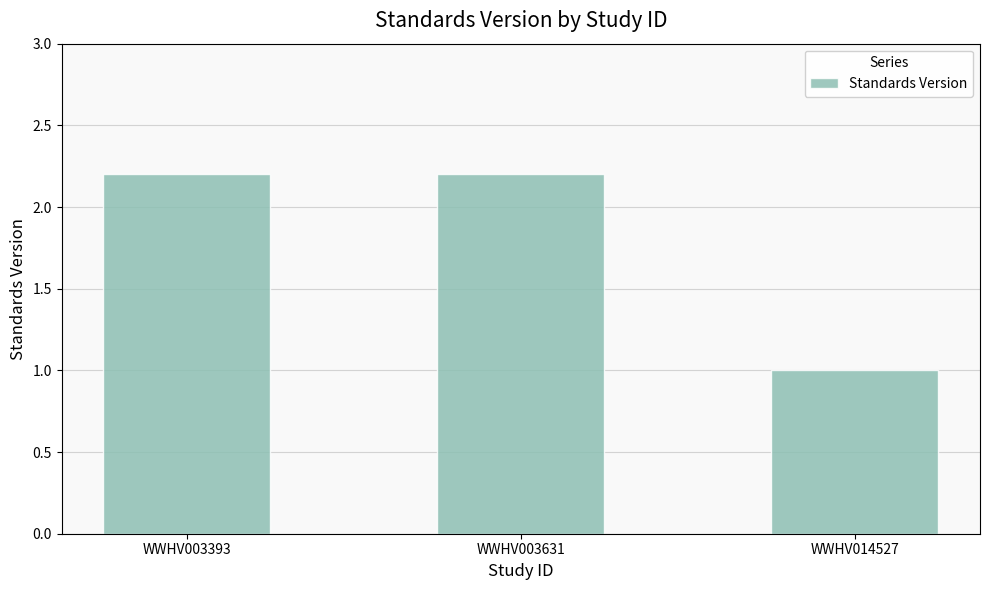

What is the sum of all values?

5.4